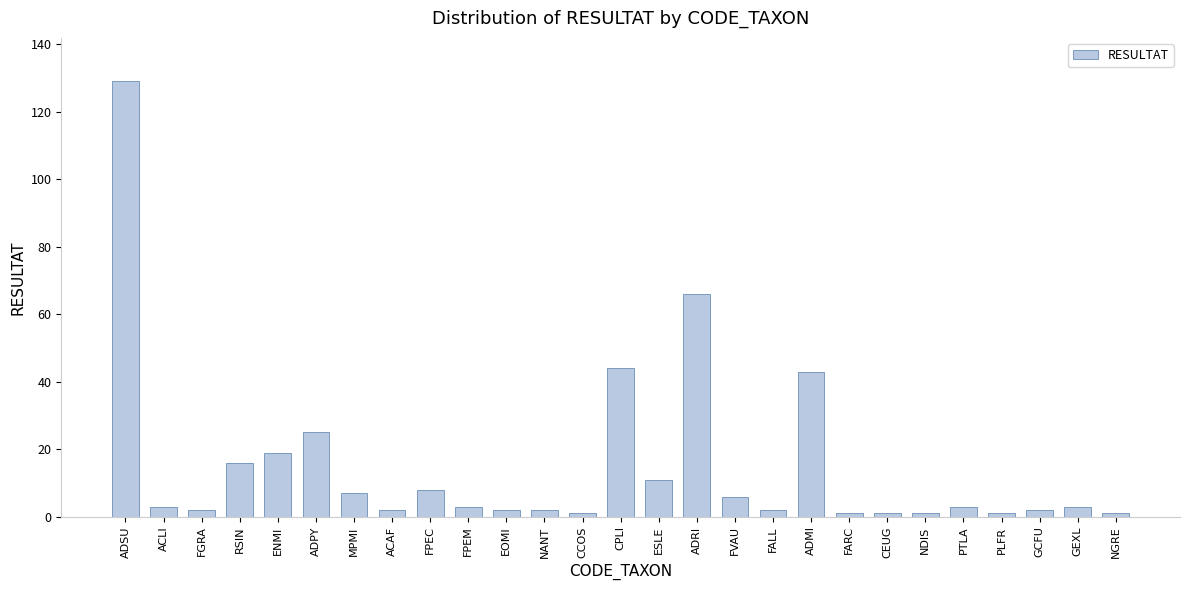

Count the number of categories in the chart.

27